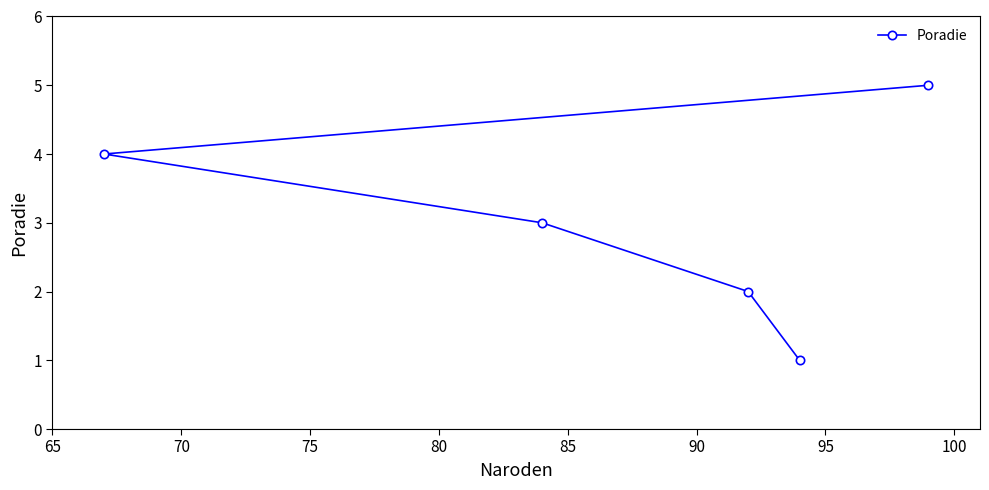

What is the maximum value shown in the chart?

5